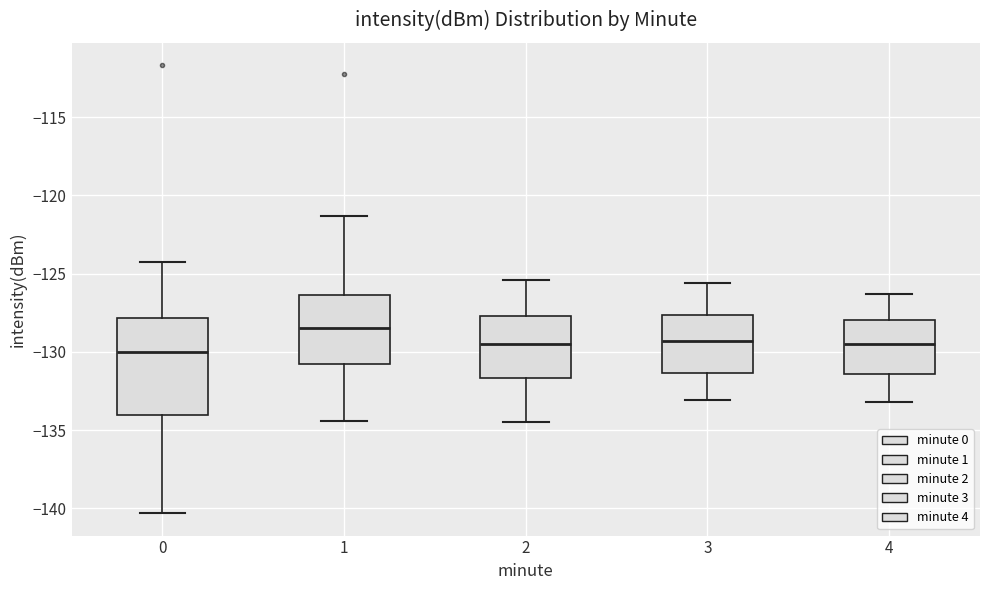

Which box is the tallest, from its lower edge to its upper edge?

0